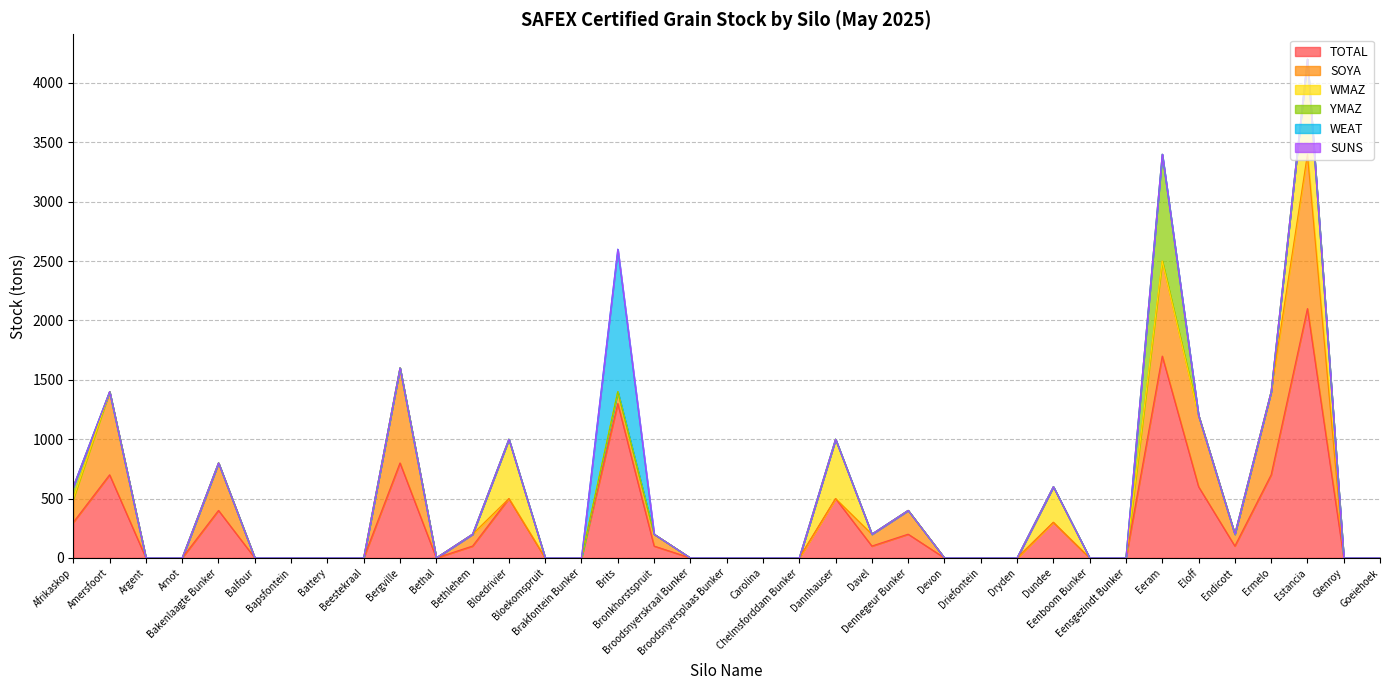

Reading left to right, what are all the values shown in this chart?

TOTAL: Afrikaskop=300	Amersfoort=700	Argent=0	Arnot=0	Bakenlaagte Bunker=400	Balfour=0	Bapsfontein=0	Battery=0	Beestekraal=0	Bergville=800	Bethal=0	Bethlehem=100	Bloedrivier=500	Bloekomspruit=0	Brakfontein Bunker=0	Brits=1300	Bronkhorstspruit=100	Broodsnyerskraal Bunker=0	Broodsnyersplaas Bunker=0	Carolina=0	Chelmsforddam Bunker=0	Dannhauser=500	Davel=100	Dennegeur Bunker=200	Devon=0	Driefontein=0	Dryden=0	Dundee=300	Eenboom Bunker=0	Eensgezindt Bunker=0	Eeram=1700	Eloff=600	Endicott=100	Ermelo=700	Estancia=2100	Glenroy=0	Goeiehoek=0
WEAT: Afrikaskop=0	Amersfoort=0	Argent=0	Arnot=0	Bakenlaagte Bunker=0	Balfour=0	Bapsfontein=0	Battery=0	Beestekraal=0	Bergville=0	Bethal=0	Bethlehem=0	Bloedrivier=0	Bloekomspruit=0	Brakfontein Bunker=0	Brits=1200	Bronkhorstspruit=0	Broodsnyerskraal Bunker=0	Broodsnyersplaas Bunker=0	Carolina=0	Chelmsforddam Bunker=0	Dannhauser=0	Davel=0	Dennegeur Bunker=0	Devon=0	Driefontein=0	Dryden=0	Dundee=0	Eenboom Bunker=0	Eensgezindt Bunker=0	Eeram=0	Eloff=0	Endicott=0	Ermelo=0	Estancia=0	Glenroy=0	Goeiehoek=0
SOYA: Afrikaskop=200	Amersfoort=700	Argent=0	Arnot=0	Bakenlaagte Bunker=400	Balfour=0	Bapsfontein=0	Battery=0	Beestekraal=0	Bergville=800	Bethal=0	Bethlehem=100	Bloedrivier=0	Bloekomspruit=0	Brakfontein Bunker=0	Brits=100	Bronkhorstspruit=100	Broodsnyerskraal Bunker=0	Broodsnyersplaas Bunker=0	Carolina=0	Chelmsforddam Bunker=0	Dannhauser=0	Davel=100	Dennegeur Bunker=200	Devon=0	Driefontein=0	Dryden=0	Dundee=0	Eenboom Bunker=0	Eensgezindt Bunker=0	Eeram=800	Eloff=600	Endicott=100	Ermelo=700	Estancia=1300	Glenroy=0	Goeiehoek=0
WMAZ: Afrikaskop=0	Amersfoort=0	Argent=0	Arnot=0	Bakenlaagte Bunker=0	Balfour=0	Bapsfontein=0	Battery=0	Beestekraal=0	Bergville=0	Bethal=0	Bethlehem=0	Bloedrivier=500	Bloekomspruit=0	Brakfontein Bunker=0	Brits=0	Bronkhorstspruit=0	Broodsnyerskraal Bunker=0	Broodsnyersplaas Bunker=0	Carolina=0	Chelmsforddam Bunker=0	Dannhauser=500	Davel=0	Dennegeur Bunker=0	Devon=0	Driefontein=0	Dryden=0	Dundee=300	Eenboom Bunker=0	Eensgezindt Bunker=0	Eeram=0	Eloff=0	Endicott=0	Ermelo=0	Estancia=800	Glenroy=0	Goeiehoek=0
SUNS: Afrikaskop=0	Amersfoort=0	Argent=0	Arnot=0	Bakenlaagte Bunker=0	Balfour=0	Bapsfontein=0	Battery=0	Beestekraal=0	Bergville=0	Bethal=0	Bethlehem=0	Bloedrivier=0	Bloekomspruit=0	Brakfontein Bunker=0	Brits=0	Bronkhorstspruit=0	Broodsnyerskraal Bunker=0	Broodsnyersplaas Bunker=0	Carolina=0	Chelmsforddam Bunker=0	Dannhauser=0	Davel=0	Dennegeur Bunker=0	Devon=0	Driefontein=0	Dryden=0	Dundee=0	Eenboom Bunker=0	Eensgezindt Bunker=0	Eeram=0	Eloff=0	Endicott=0	Ermelo=0	Estancia=0	Glenroy=0	Goeiehoek=0
YMAZ: Afrikaskop=100	Amersfoort=0	Argent=0	Arnot=0	Bakenlaagte Bunker=0	Balfour=0	Bapsfontein=0	Battery=0	Beestekraal=0	Bergville=0	Bethal=0	Bethlehem=0	Bloedrivier=0	Bloekomspruit=0	Brakfontein Bunker=0	Brits=0	Bronkhorstspruit=0	Broodsnyerskraal Bunker=0	Broodsnyersplaas Bunker=0	Carolina=0	Chelmsforddam Bunker=0	Dannhauser=0	Davel=0	Dennegeur Bunker=0	Devon=0	Driefontein=0	Dryden=0	Dundee=0	Eenboom Bunker=0	Eensgezindt Bunker=0	Eeram=900	Eloff=0	Endicott=0	Ermelo=0	Estancia=0	Glenroy=0	Goeiehoek=0